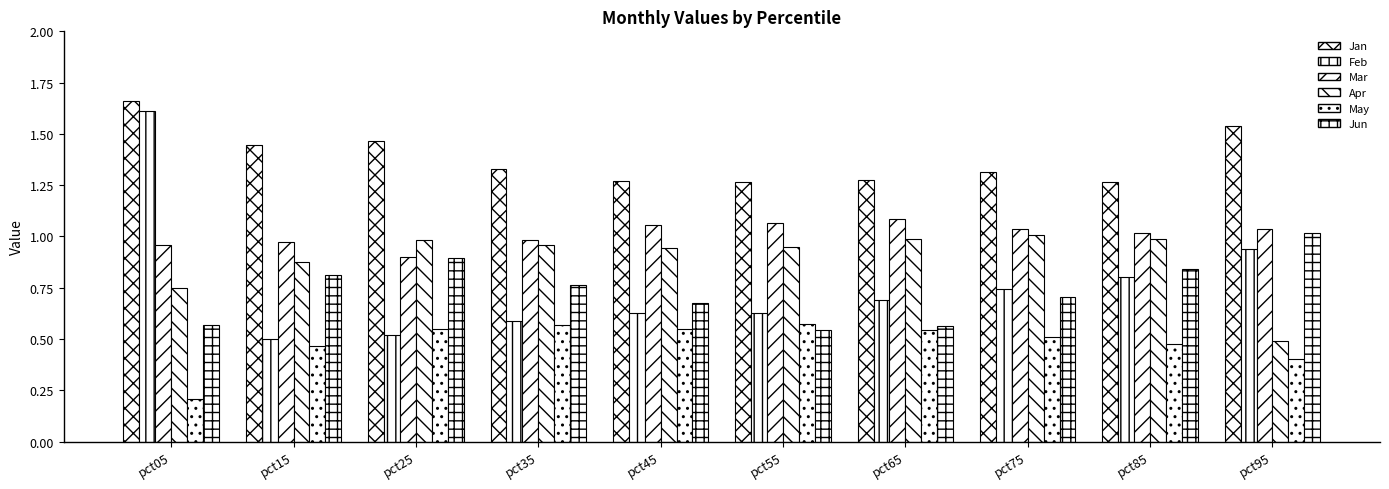

Between pct25 and pct35, which series saw the biggest shift?

Jan